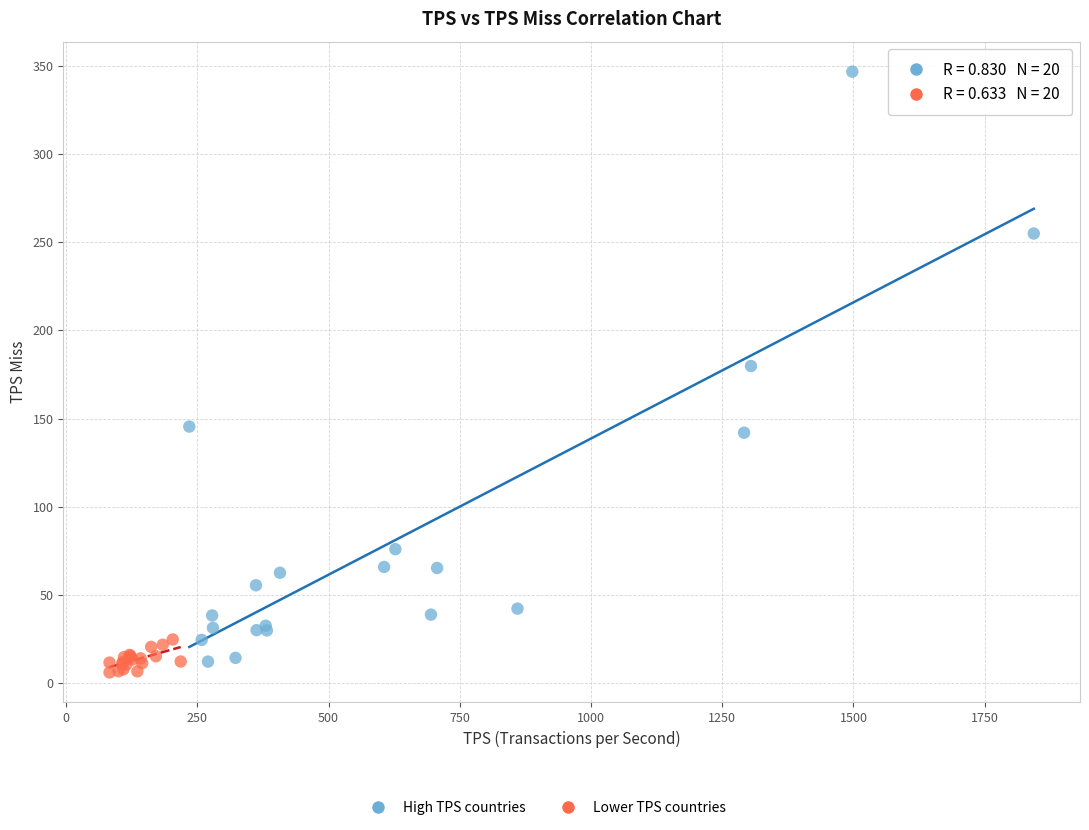

Which series has the widest spread of Y values?

High TPS countries